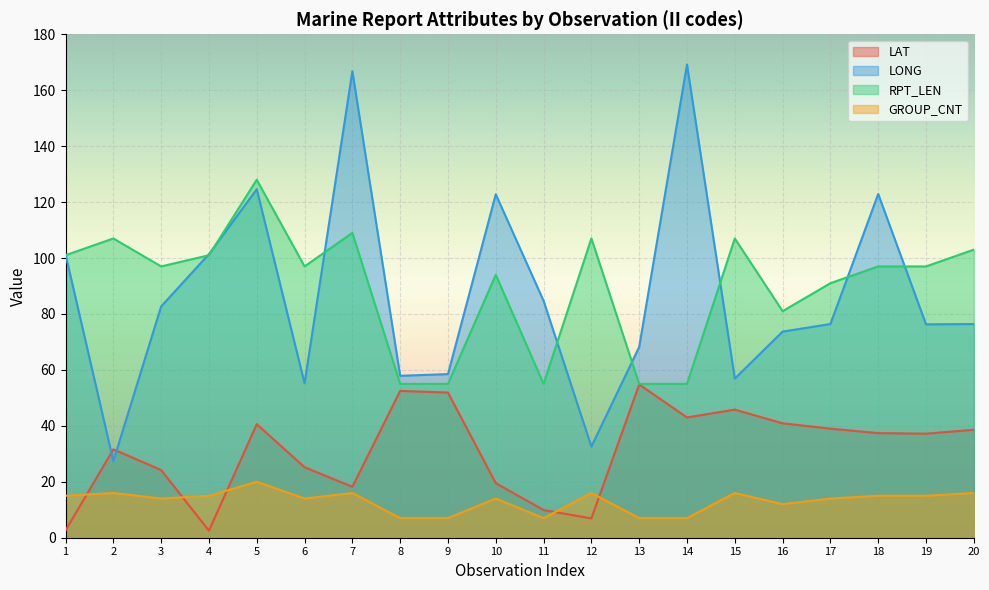

At which label is LONG closest to 98?

1